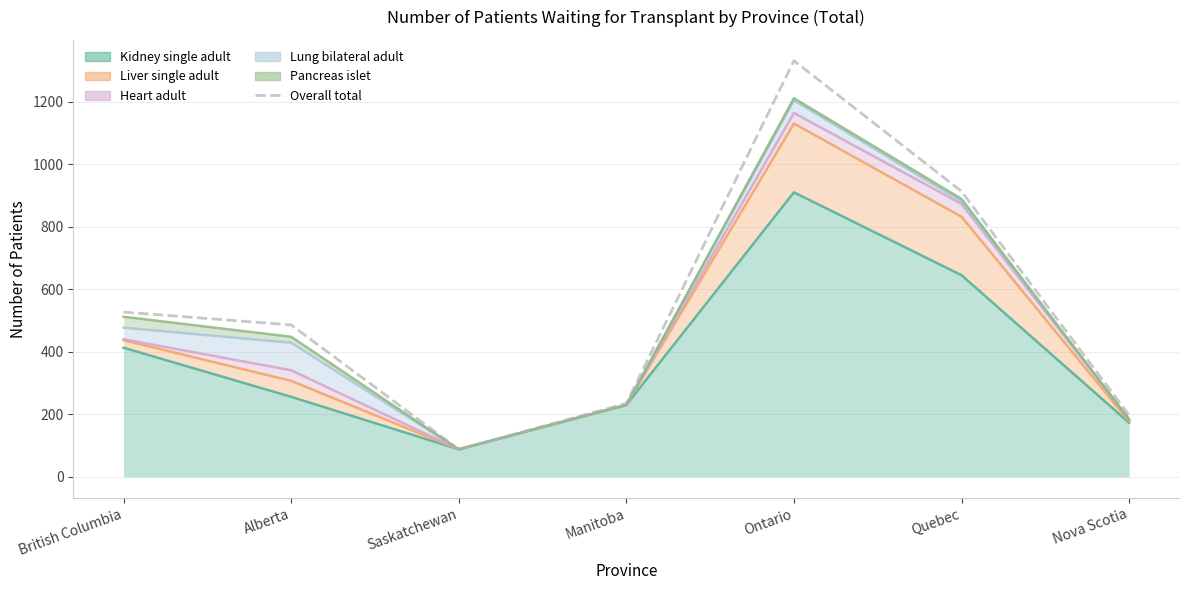

What is the sum of the values at Alberta and British Columbia?

1013